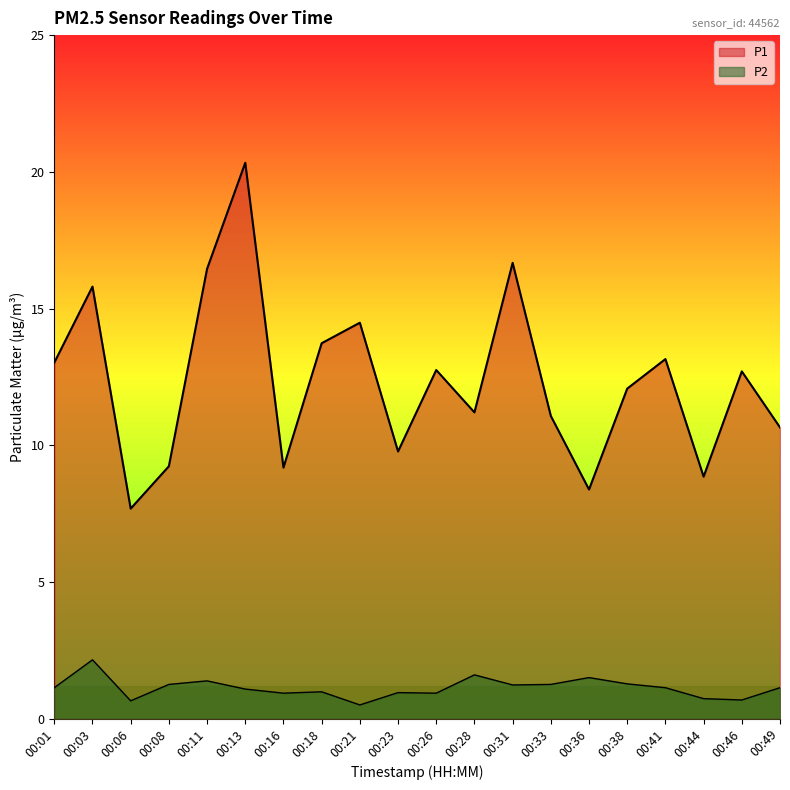

True or false: P1 and P2 intersect in this chart.

False